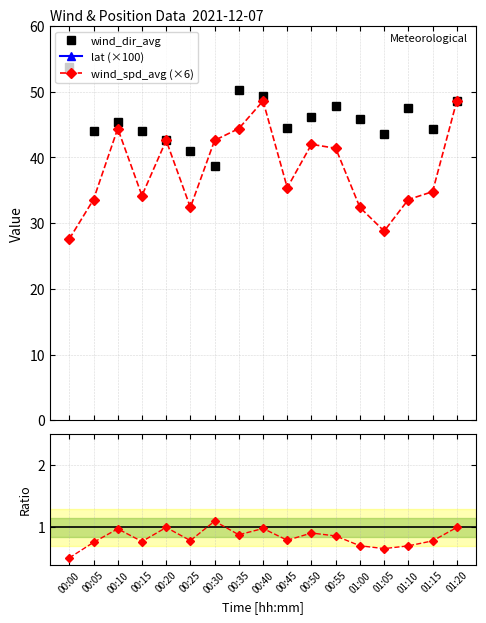

What is the value of the wind_dir_avg point at the 4th from the left?

44.1